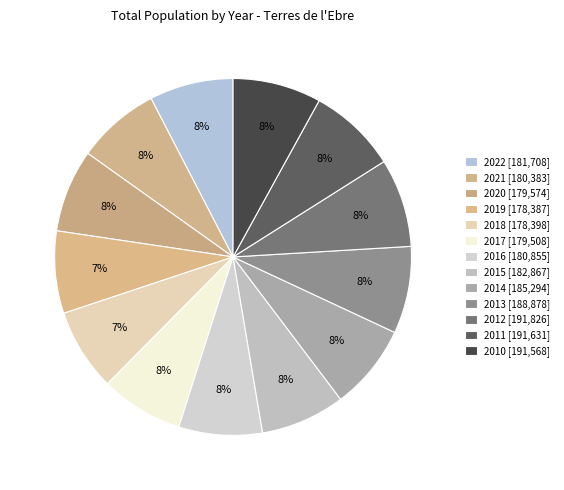

Is it true that 2011 is 8% of the pie?

True